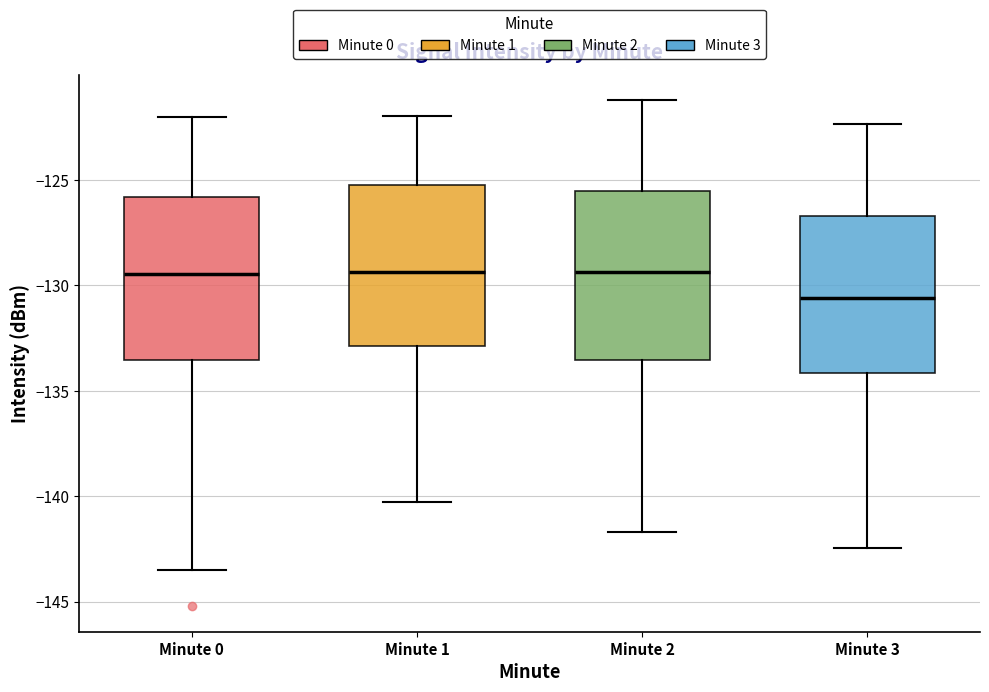

Reading left to right, transcribe this box plot: for each box, give where its median line is, the range the box spans, and where its two whiskers end, as read against the y-axis. The values are not printed on the chart, so give them approximately, as read against the axis.

Minute 0: median -129.5, box -133.5 to -126.0, whiskers -143.5 to -122.0
Minute 1: median -129.5, box -133.0 to -125.5, whiskers -140.5 to -122.0
Minute 2: median -129.5, box -133.5 to -125.5, whiskers -141.5 to -121.0
Minute 3: median -130.5, box -134.0 to -126.5, whiskers -142.5 to -122.5